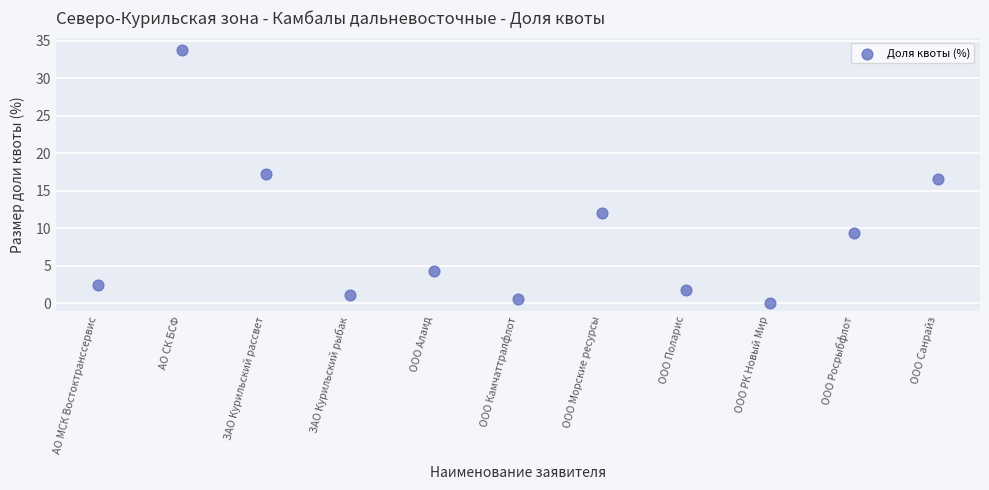

What Y value in the scatter plot is closest to 16?

16.6